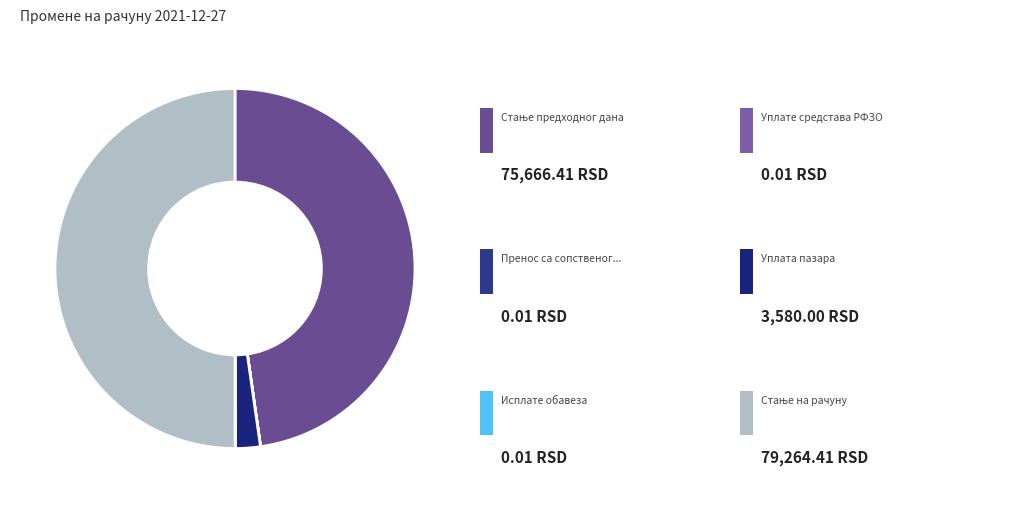

How many slices are in this pie chart?

6